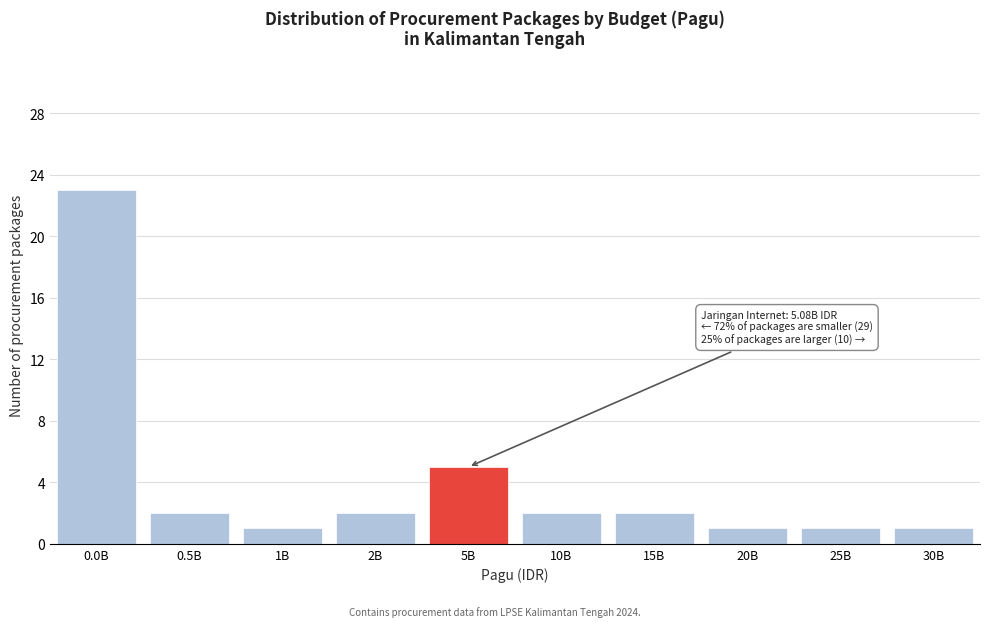

Reading left to right, list all the values displayed in this chart.

0.0B=23	0.5B=2	1B=1	2B=2	5B=5	10B=2	15B=2	20B=1	25B=1	30B=1